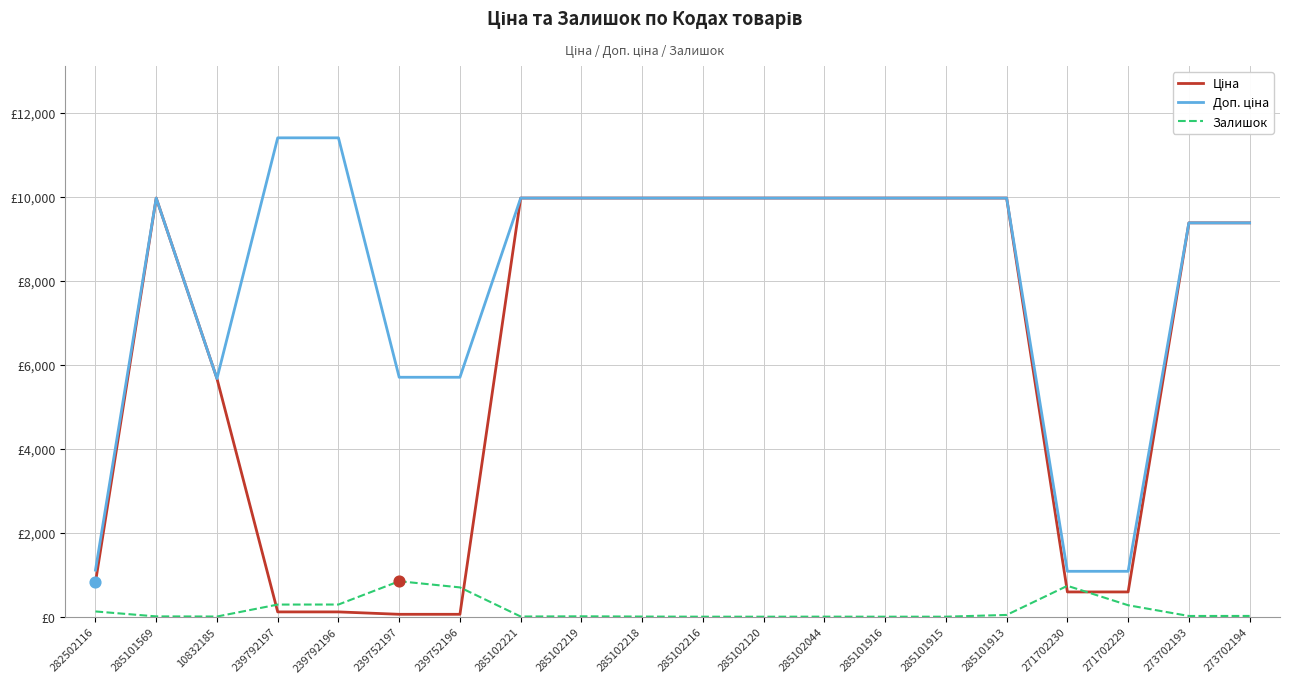

What is the total value across all series at 239752197?

6607.1